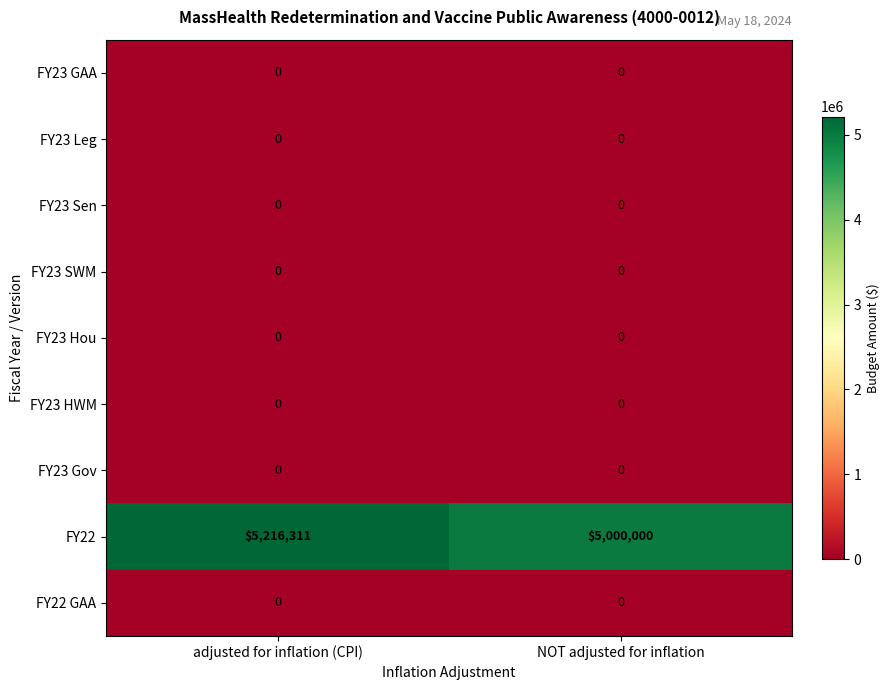

What is the total value across all series at NOT adjusted for inflation?

5000000